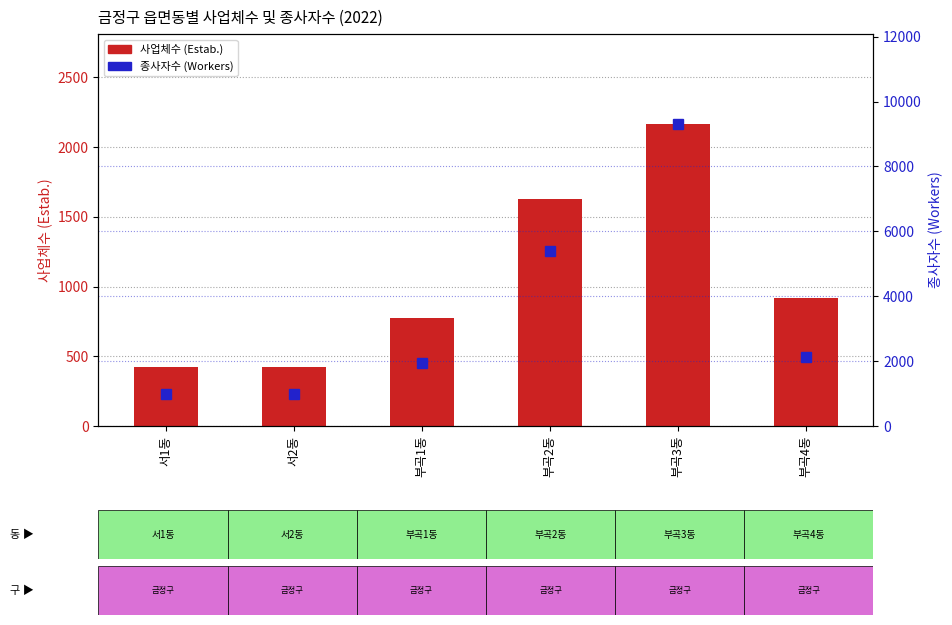

Does the chart contain stacked bars?

No